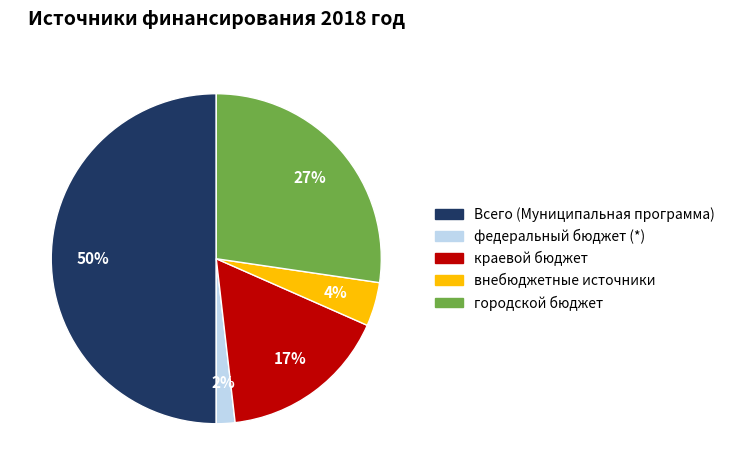

Is the sum of Всего (Муниципальная программа) and городской бюджет greater than half?

Yes